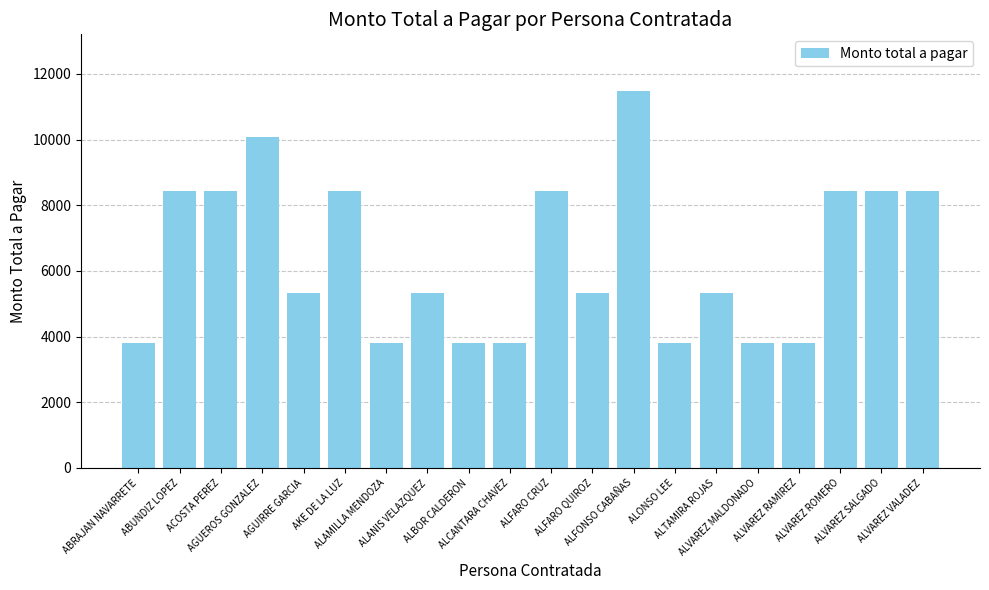

How many values are below 5342?

7